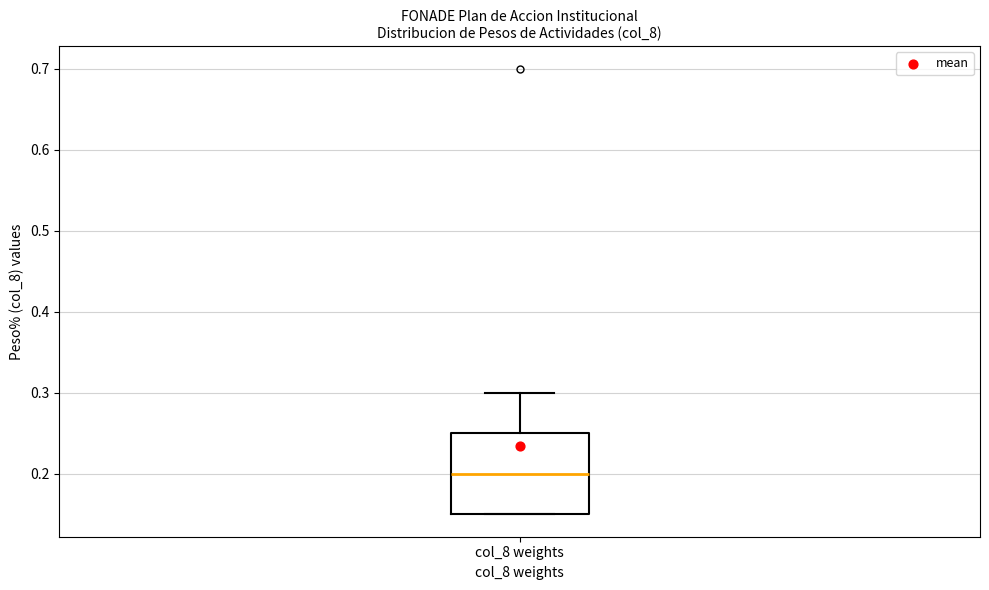

Where does the upper whisker of the box for col_8 weights end on the y-axis? The values are not printed on the chart, so give them approximately, as read against the axis.

0.30